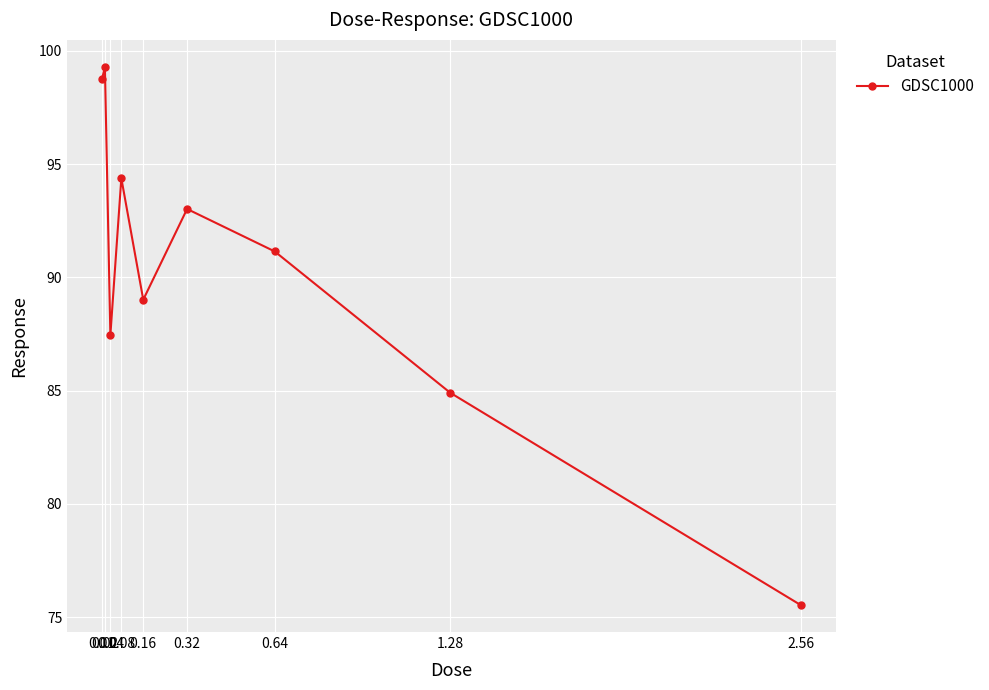

How many points are higher than both their immediate neighbors (excluding endpoints)?

3